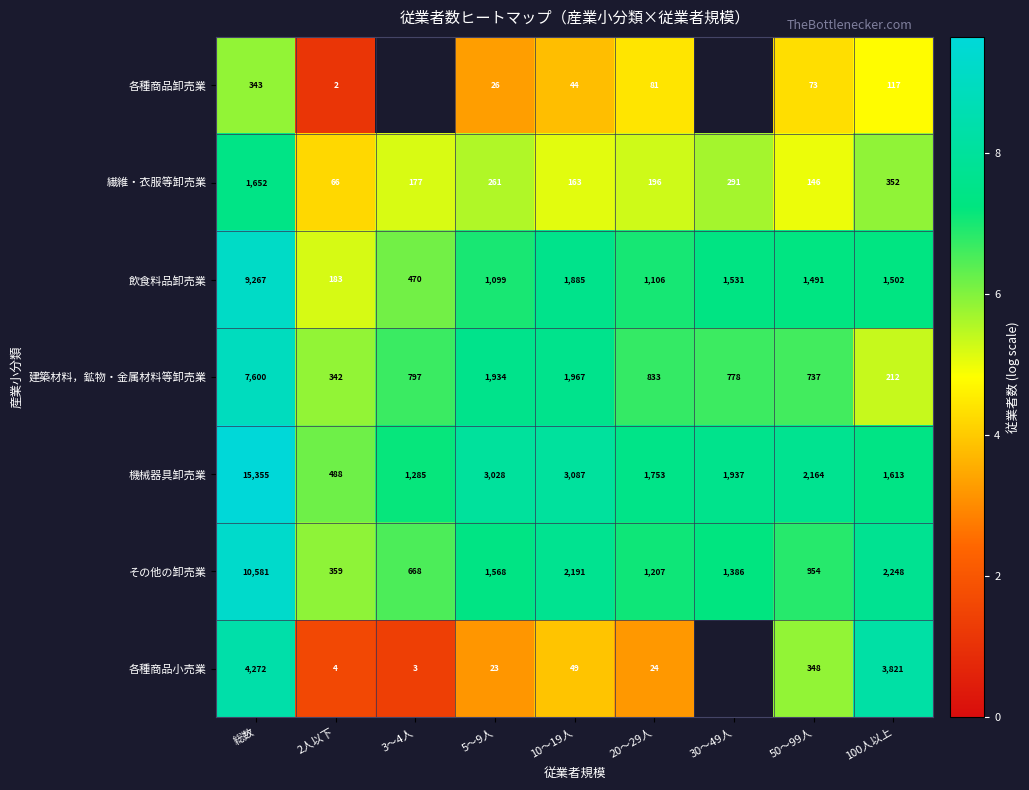

Which has a higher value, 2人以下 or 50～99人?

50～99人